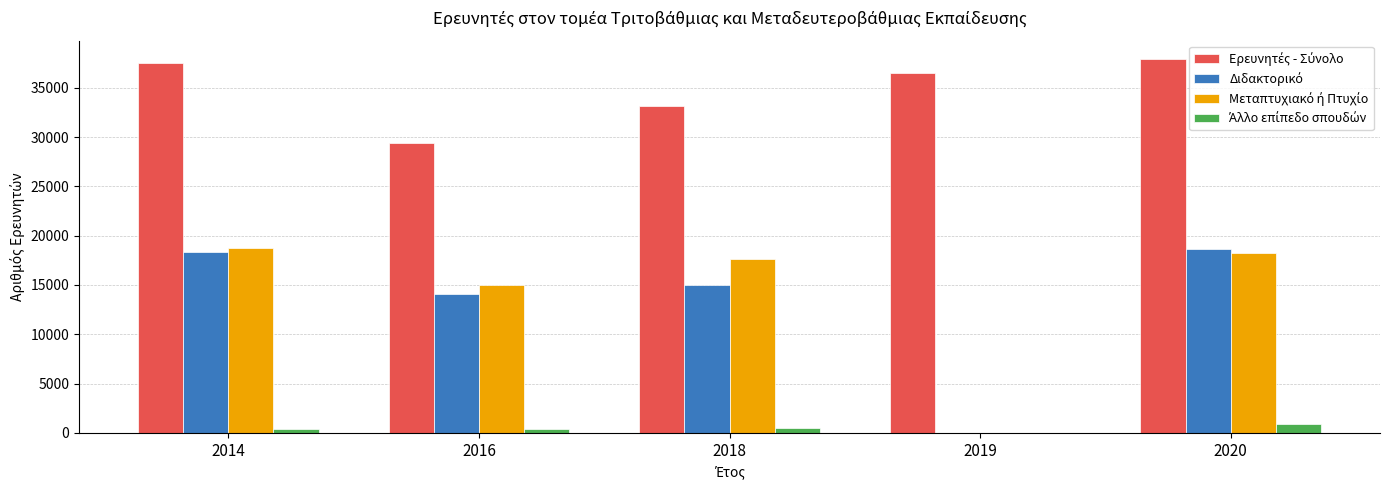

Which series has the largest total across all categories?

Ερευνητές - Σύνολο